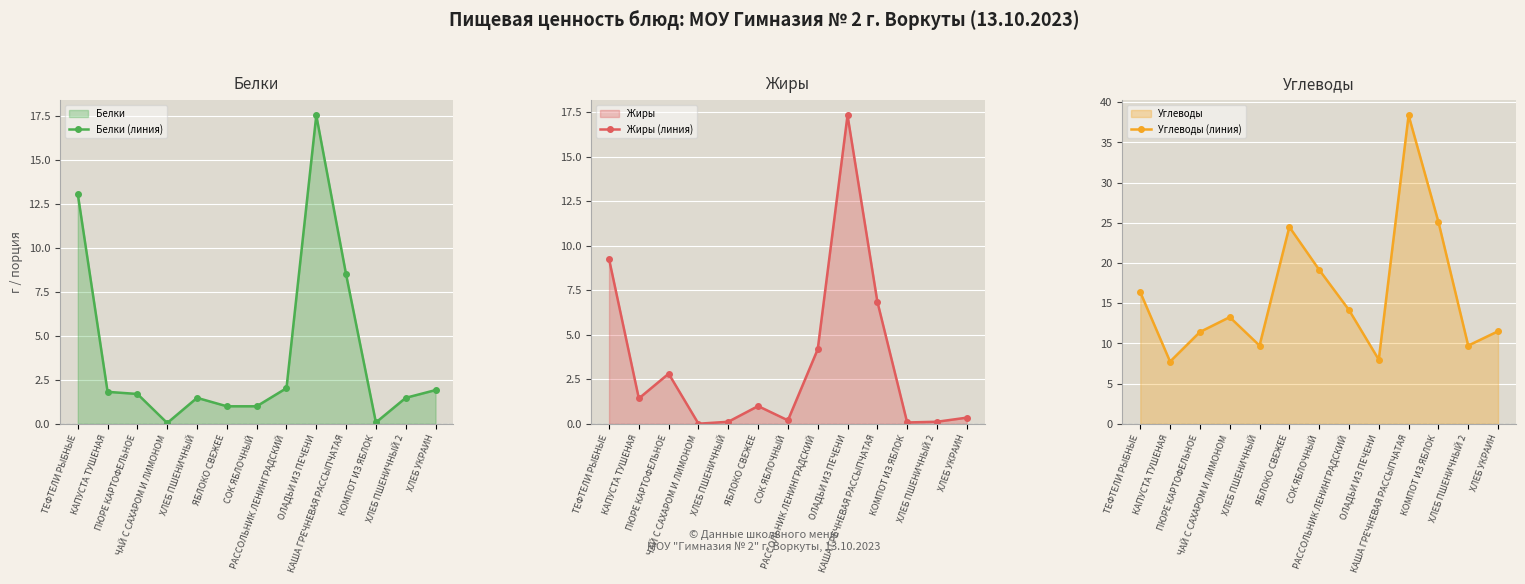

True or false: Углеводы (линия) has a value of 3.1 at ХЛЕБ ПШЕНИЧНЫЙ.

False